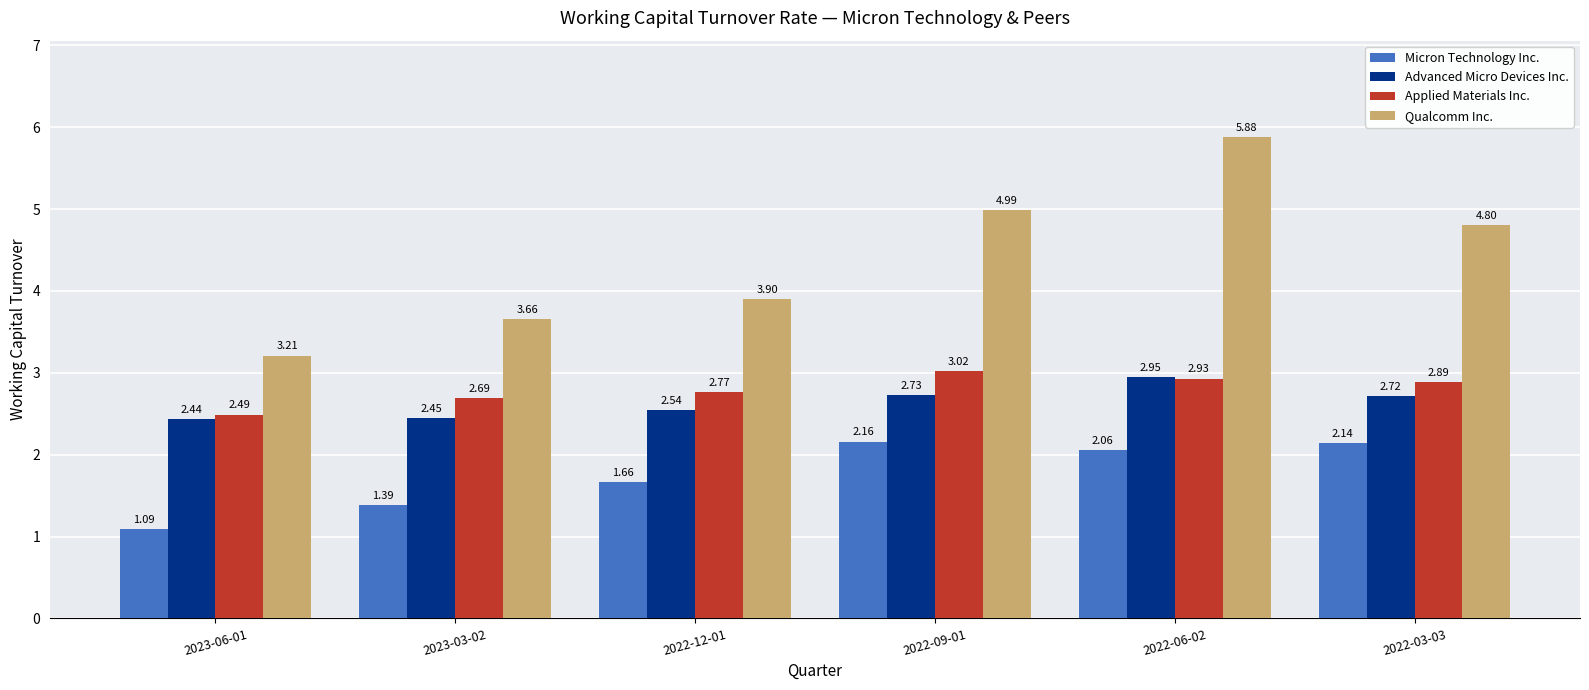

Which series has the widest spread of values?

Qualcomm Inc.